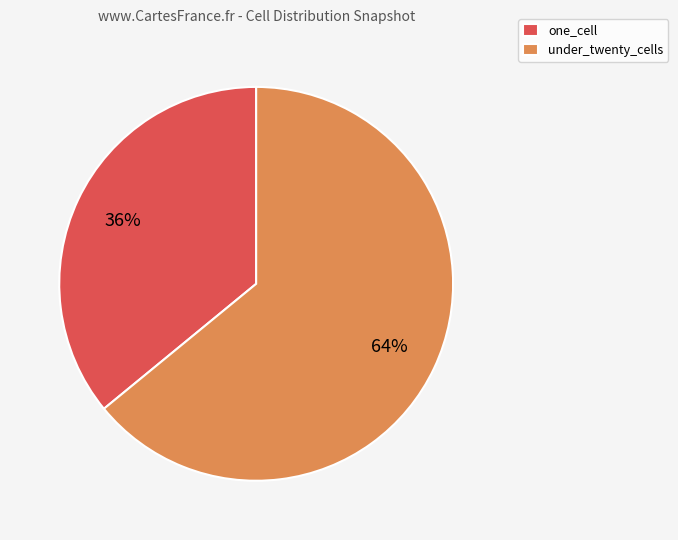

To the nearest percent, what is the average slice percentage?

50%